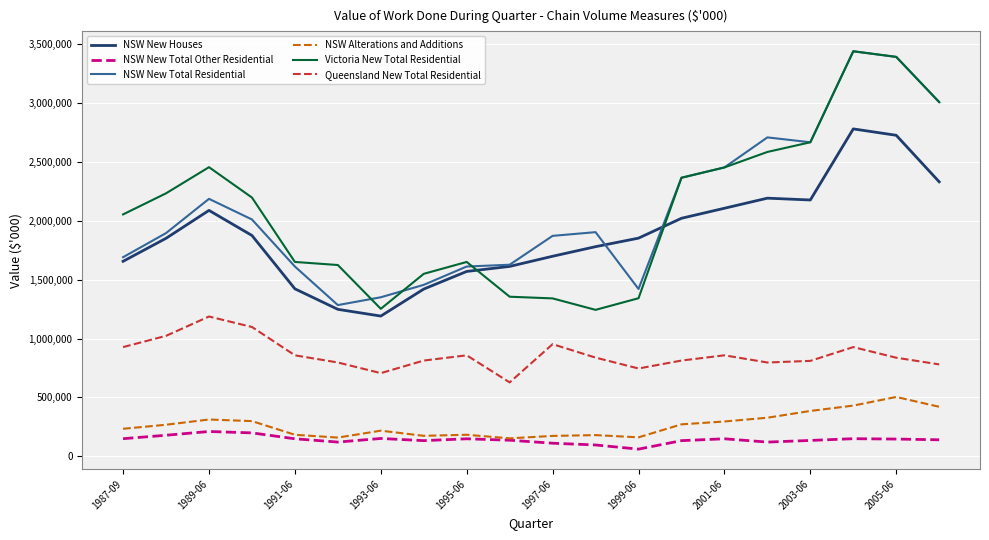

True or false: NSW Alterations and Additions and Victoria New Total Residential cross at least once.

False